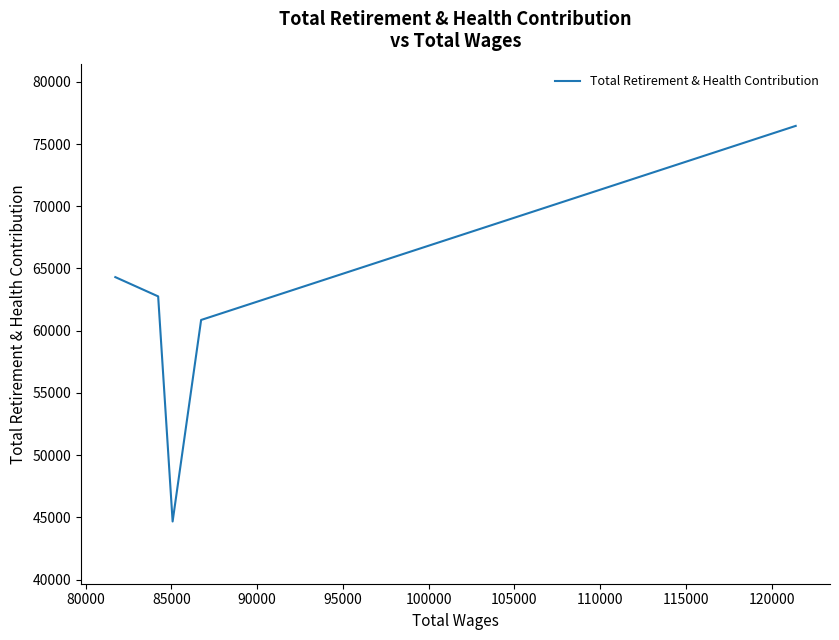

What is the greatest value displayed?

76457